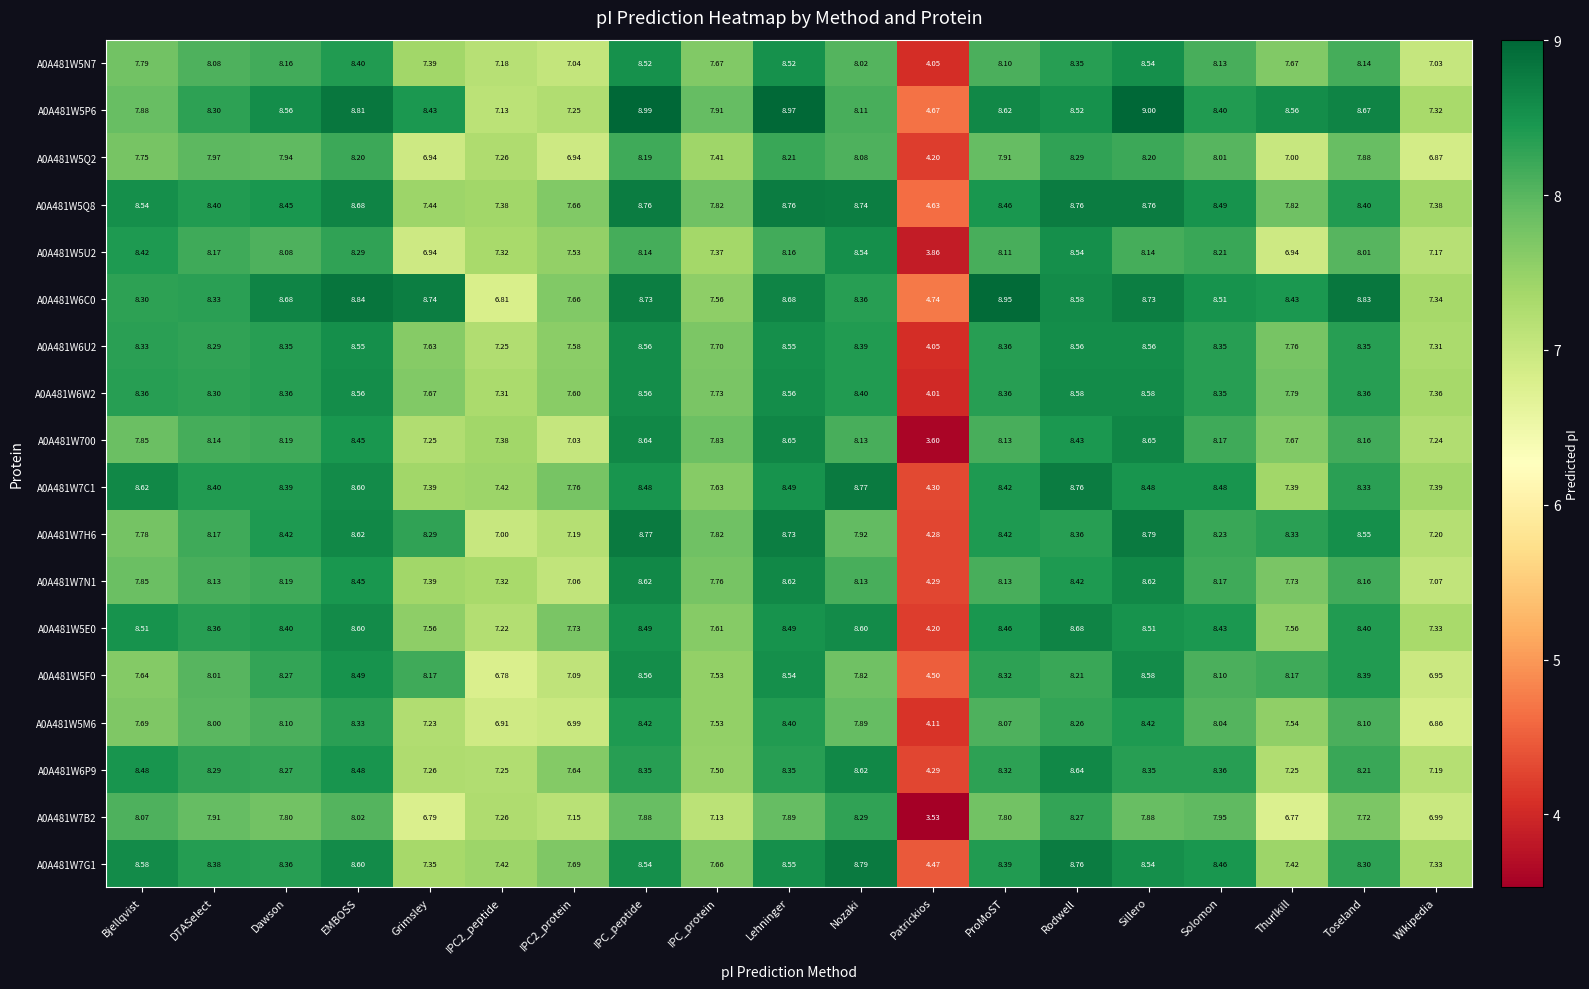

At which label is A0A481W7G1 closest to 6?

Wikipedia